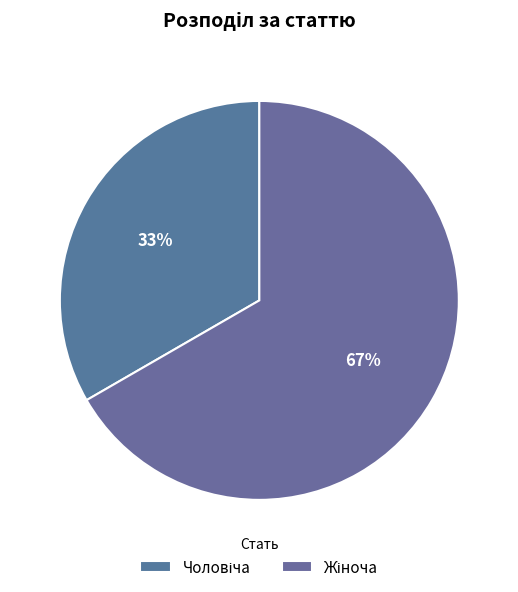

The Жіноча slice represents 75% of the pie. True or false?

False